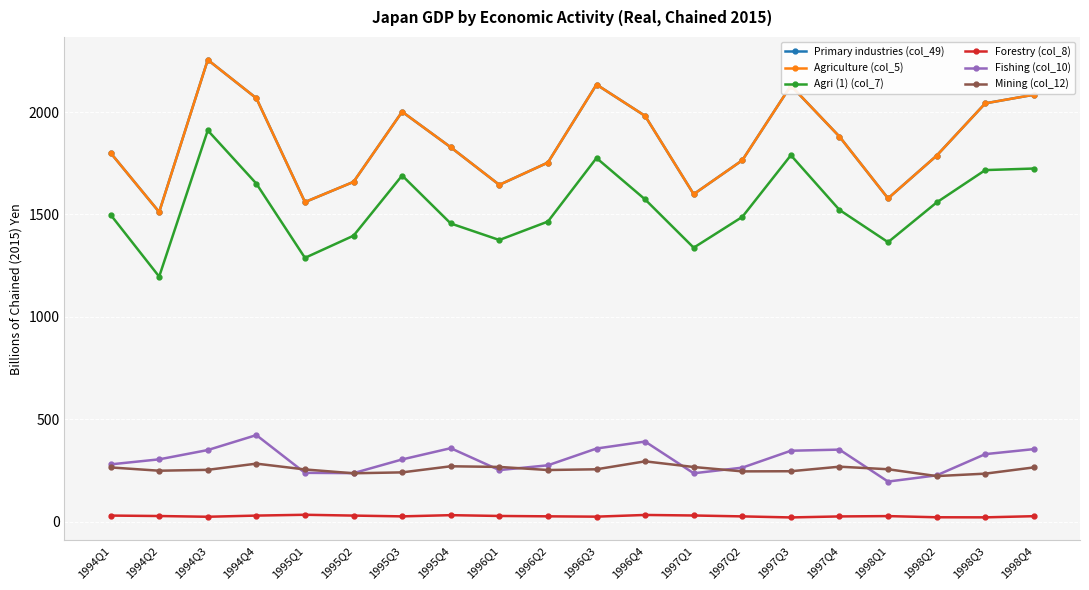

What are all the series names shown in the legend?

Primary industries (col_49), Agriculture (col_5), Agri (1) (col_7), Forestry (col_8), Fishing (col_10), Mining (col_12)